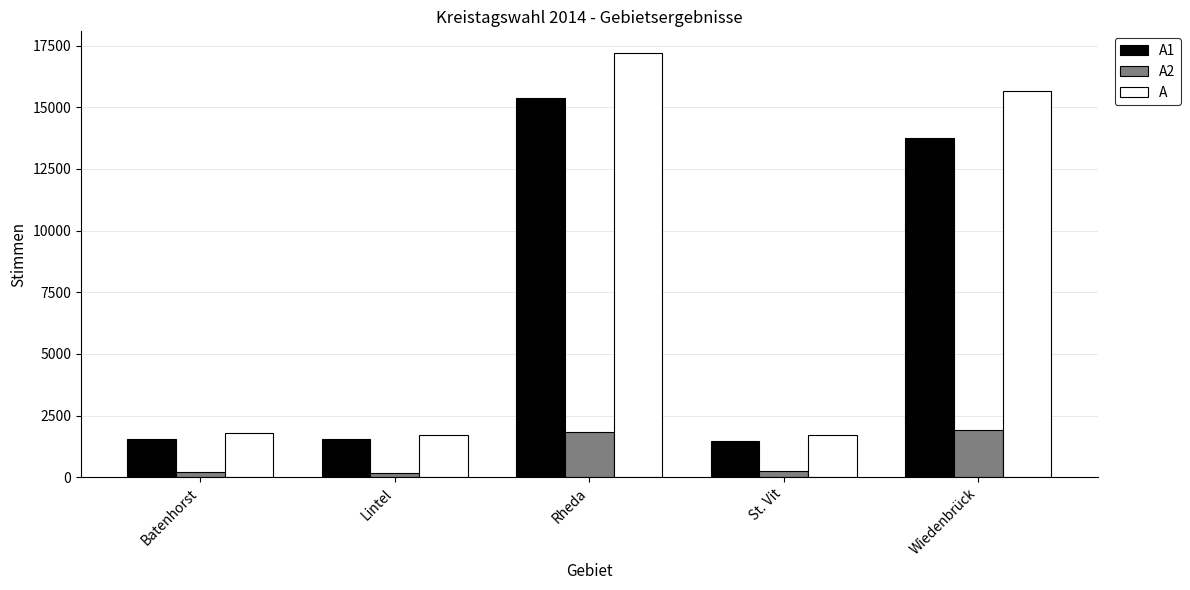

Which series changed the most between Batenhorst and Wiedenbrück?

A